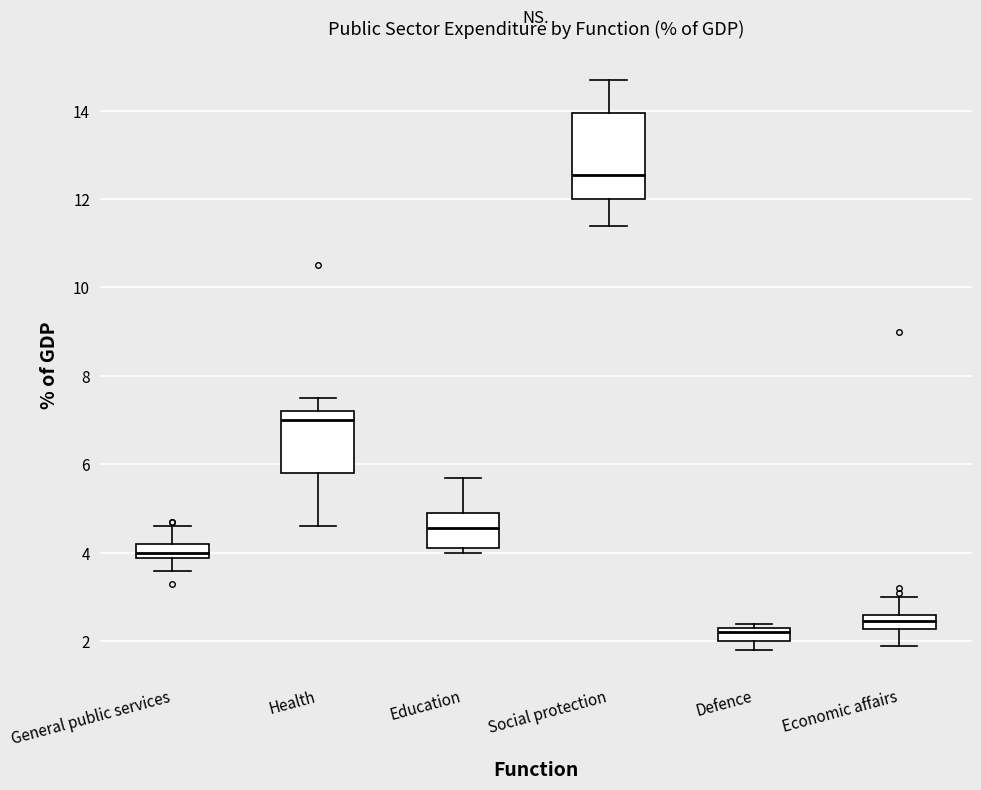

Which box has the highest median line?

Social protection